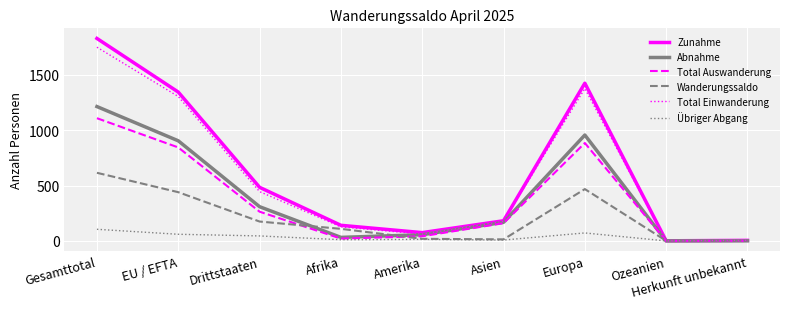

What is the maximum value shown in the chart?

1828